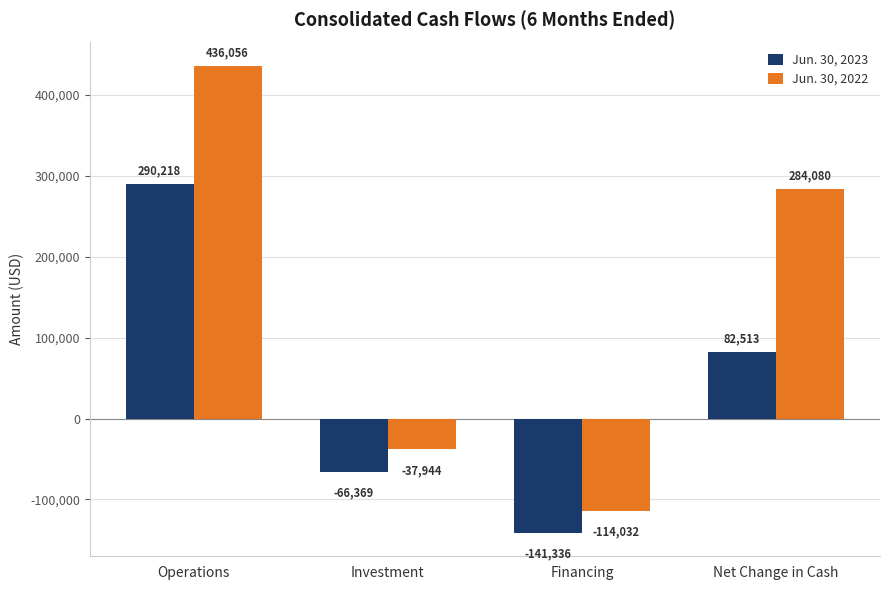

The value of Jun. 30, 2023 at Investment is -66369. True or false?

True